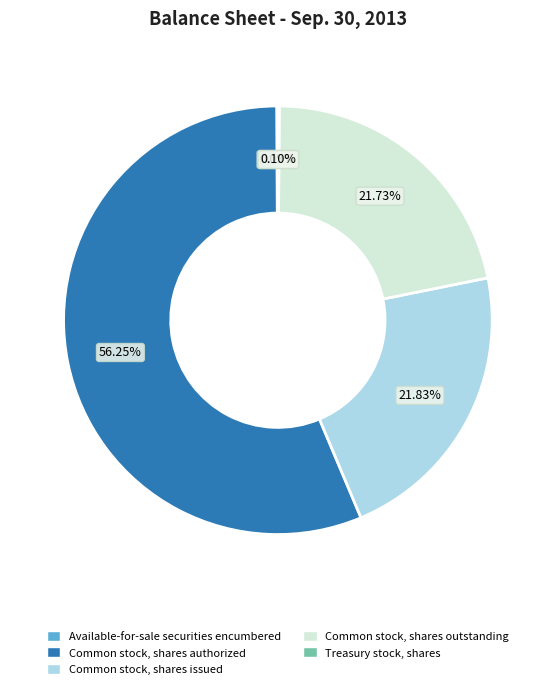

Which category accounts for the majority?

Common stock, shares authorized